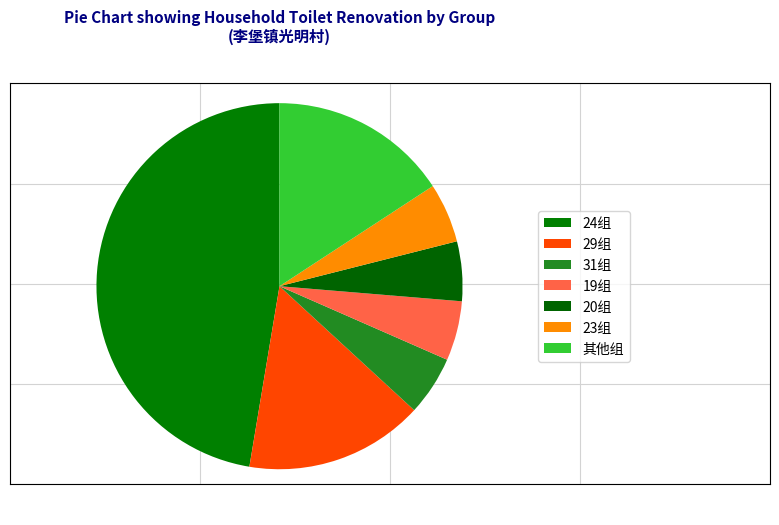

Does any single category account for the majority?

No